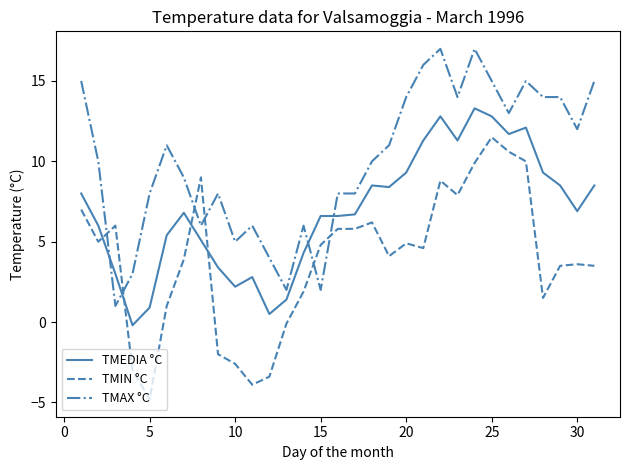

Which series has the largest total across all categories?

TMAX °C